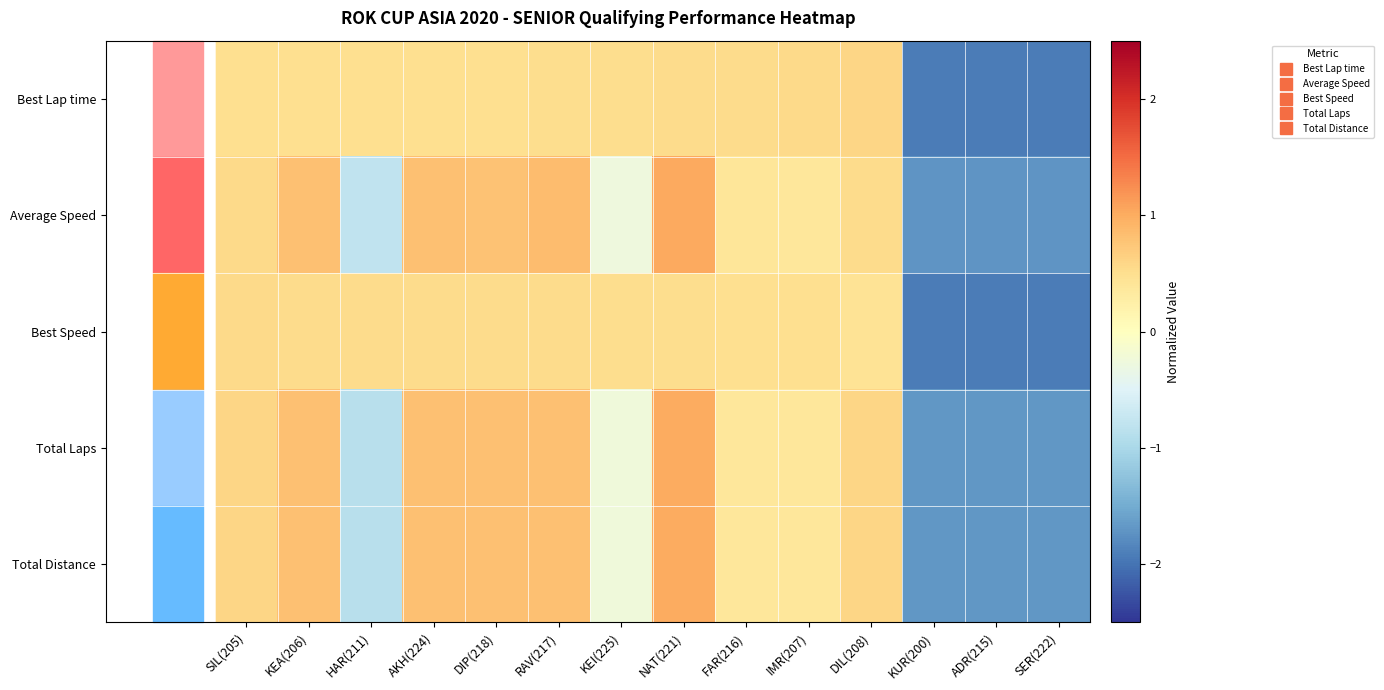

How many categories are shown in the chart?

14